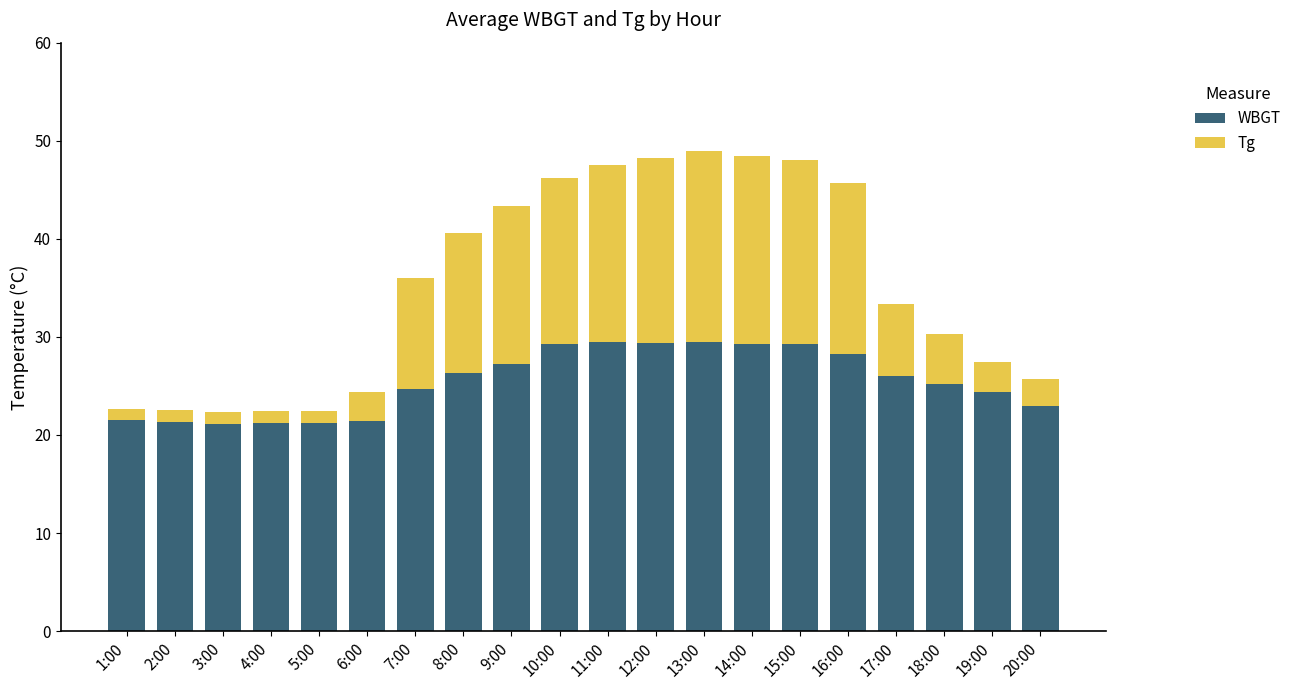

What is the highest value of the WBGT series?

29.5